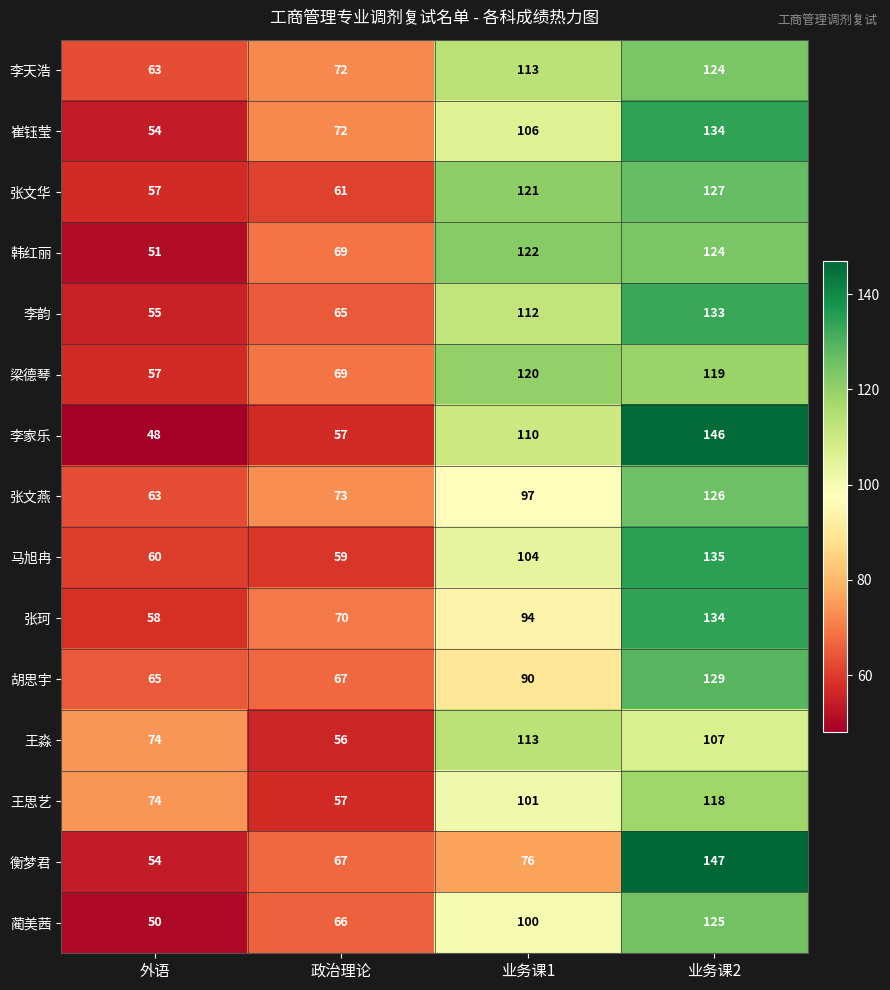

Which series changed the most between 业务课1 and 业务课2?

衡梦君